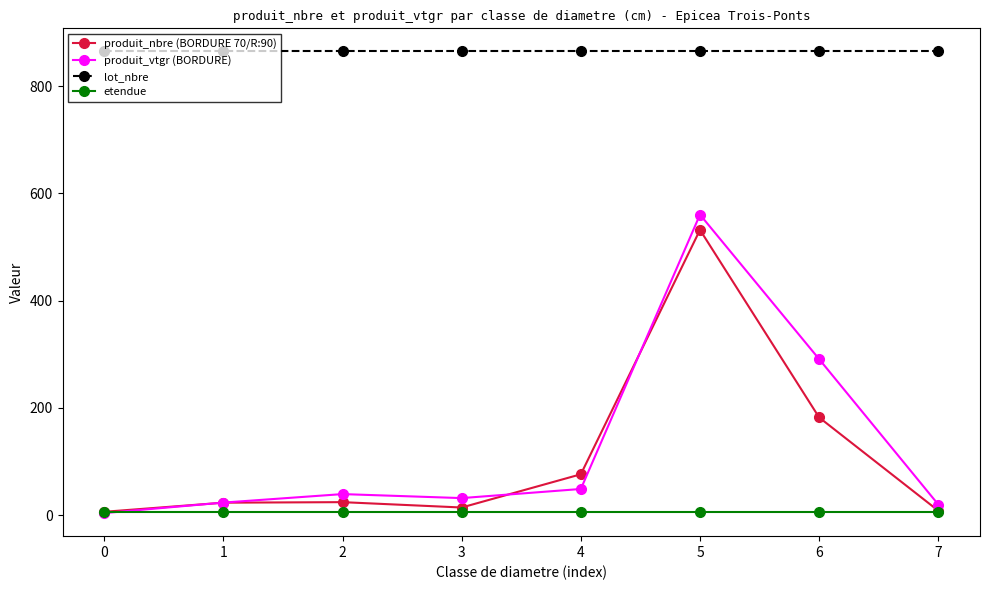

What is the value of the lot_nbre point at the 7th from the left?

865.0